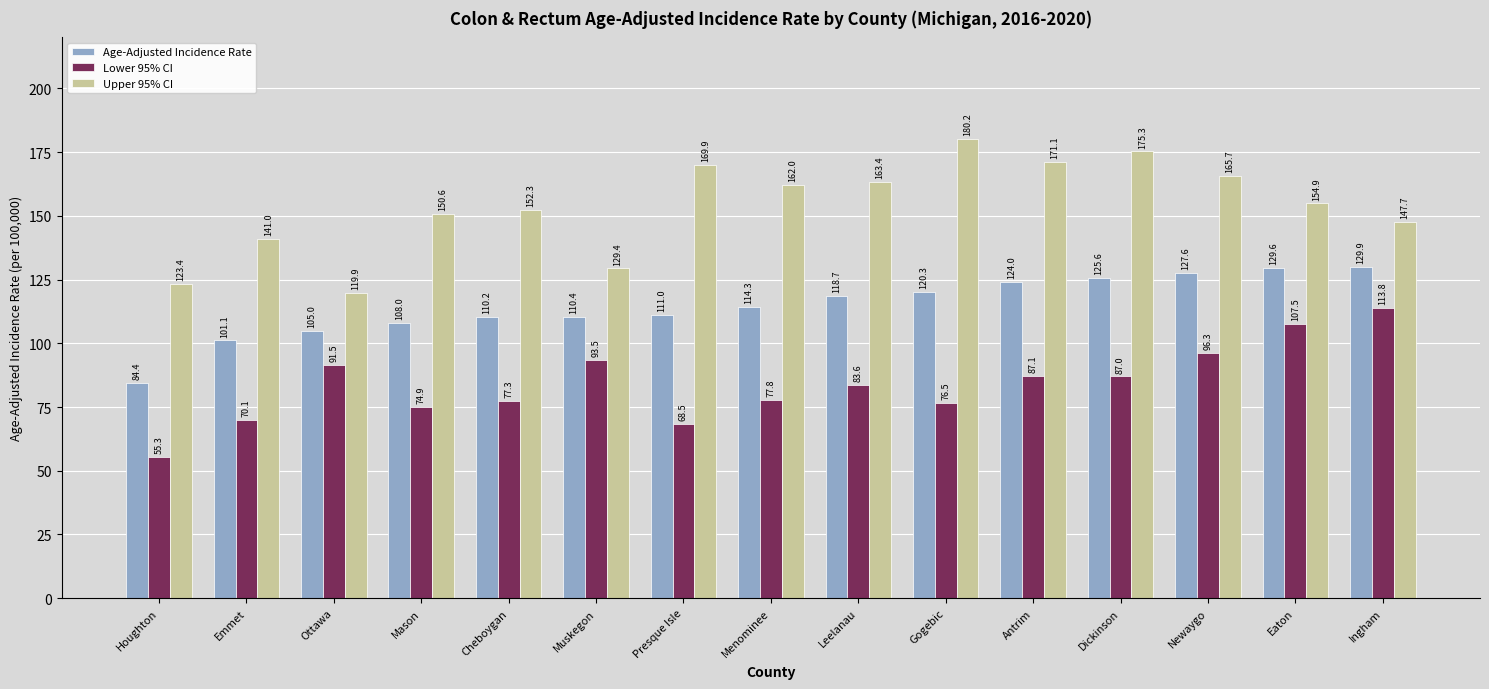

List the series in order of their overall mean, lowest first.

Lower 95% CI, Age-Adjusted Incidence Rate, Upper 95% CI